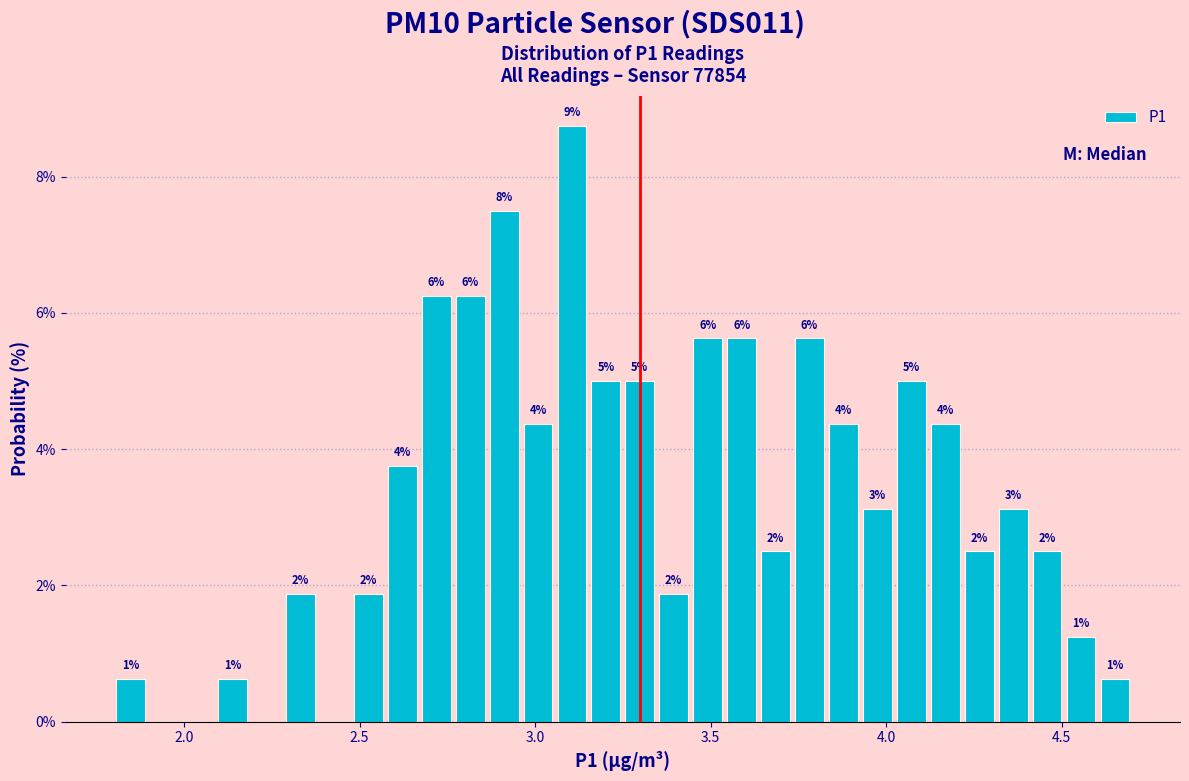

Read against the x-axis, roughly where is the centre of the tallest bar?

3.10